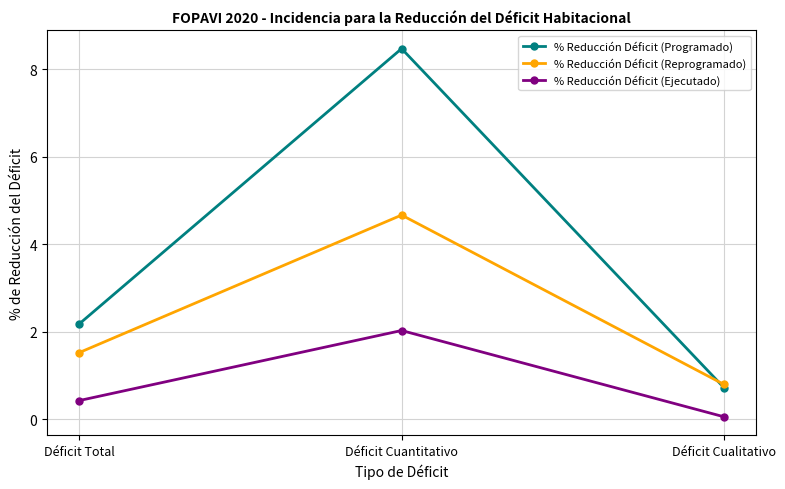

Does the chart have visible grid lines?

Yes